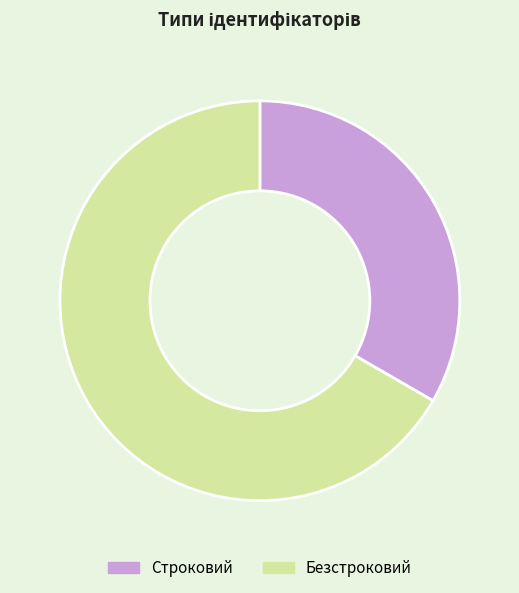

Combined, do Строковий and Безстроковий account for over 50%?

Yes